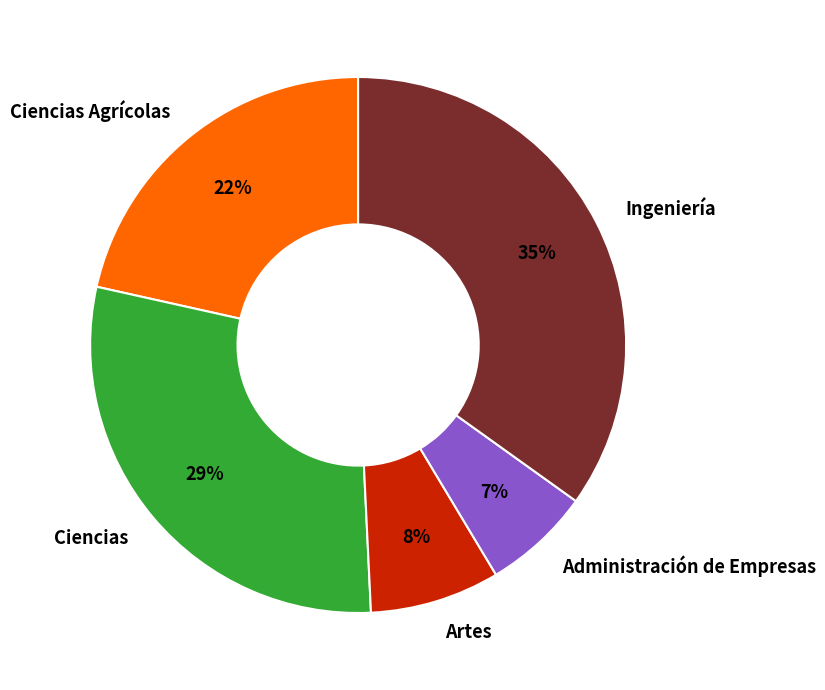

Does any single category account for the majority?

No